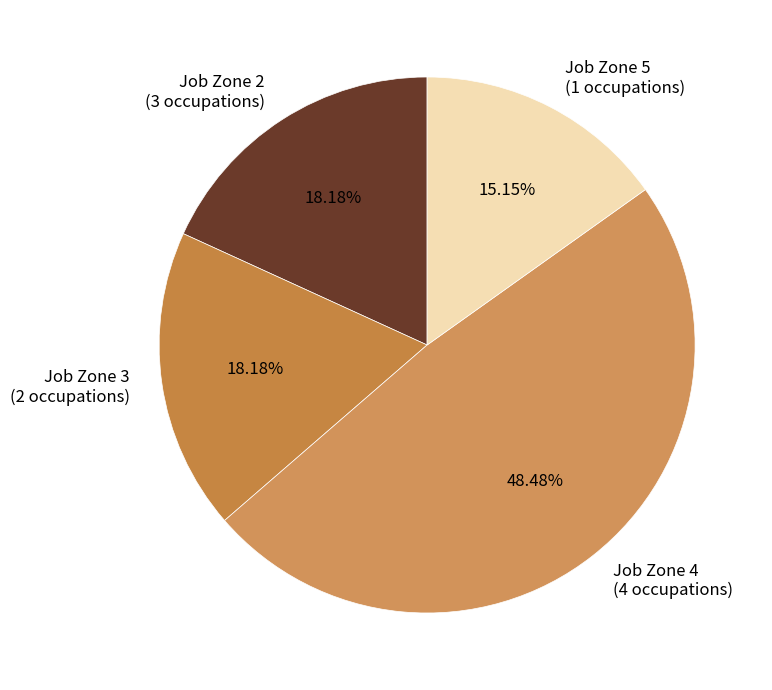

Do Job Zone 4 (4 occupations) and Job Zone 2 (3 occupations) together represent more than half of the pie?

Yes